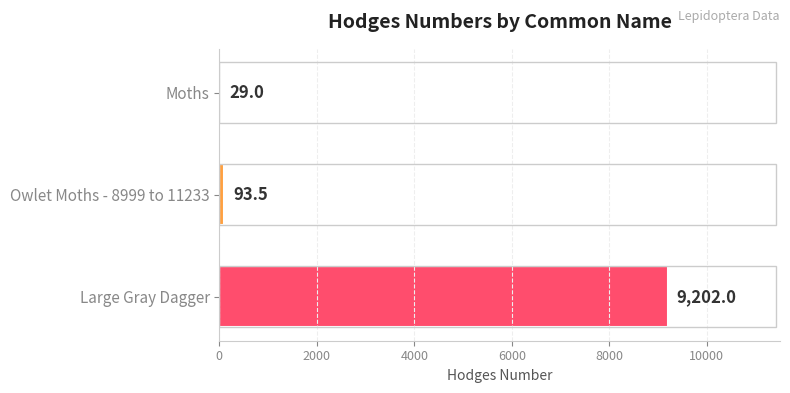

What is the sum of the values at Large Gray Dagger and Owlet Moths - 8999 to 11233?

9295.5